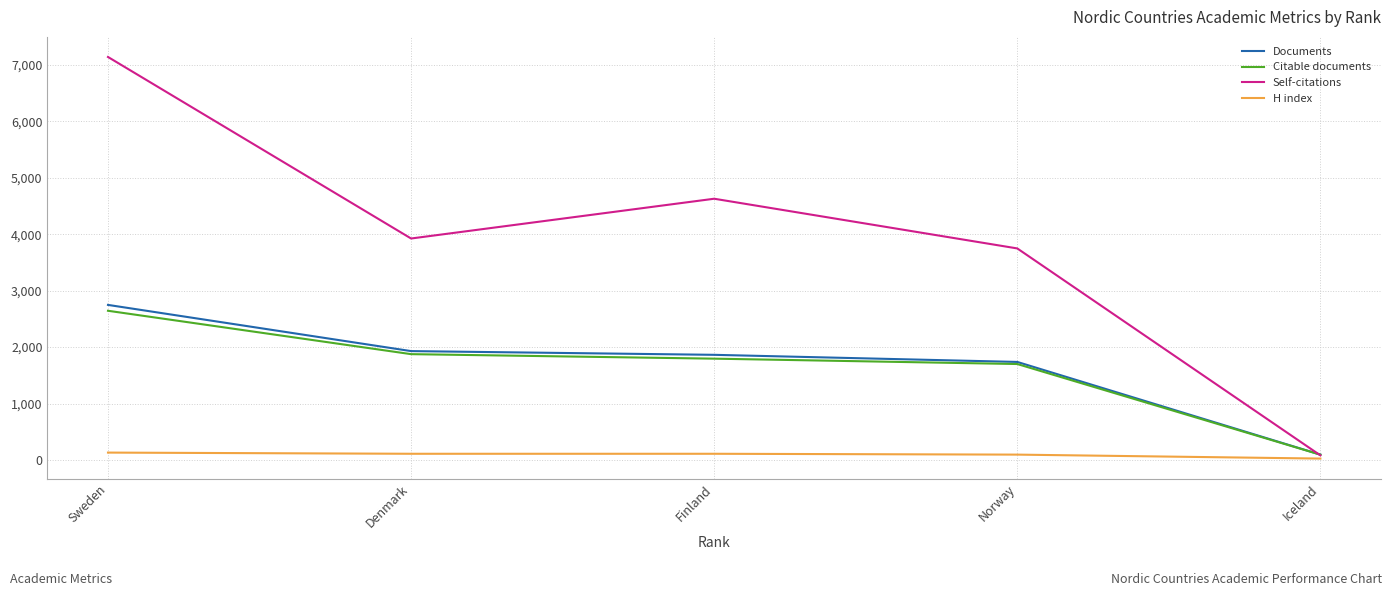

Where do Documents and Self-citations first cross each other?

Norway and Iceland